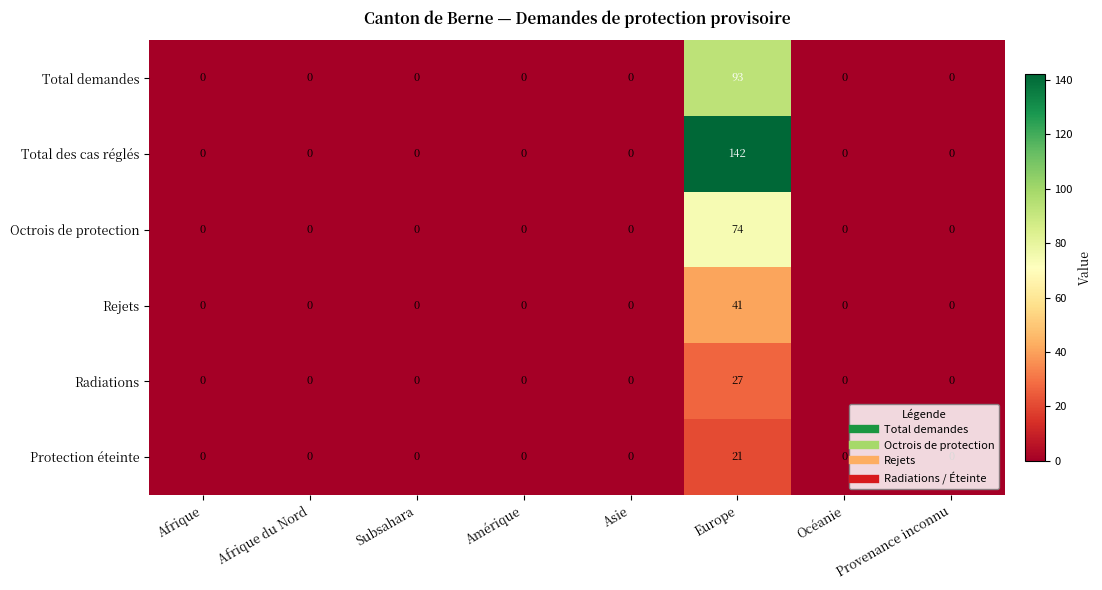

Rank the series by their maximum value, from highest to lowest.

Total des cas réglés, Total demandes, Octrois de protection, Rejets, Radiations, Protection éteinte